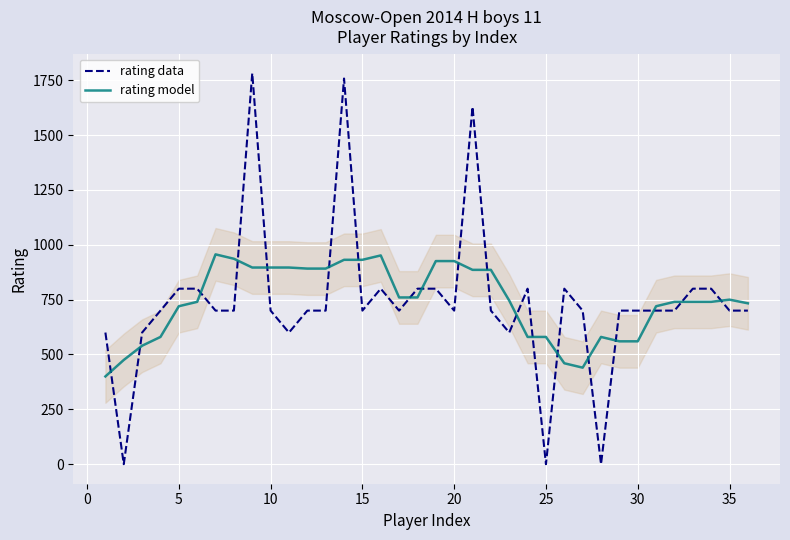

What is the sum of all rating data values?

26669.0